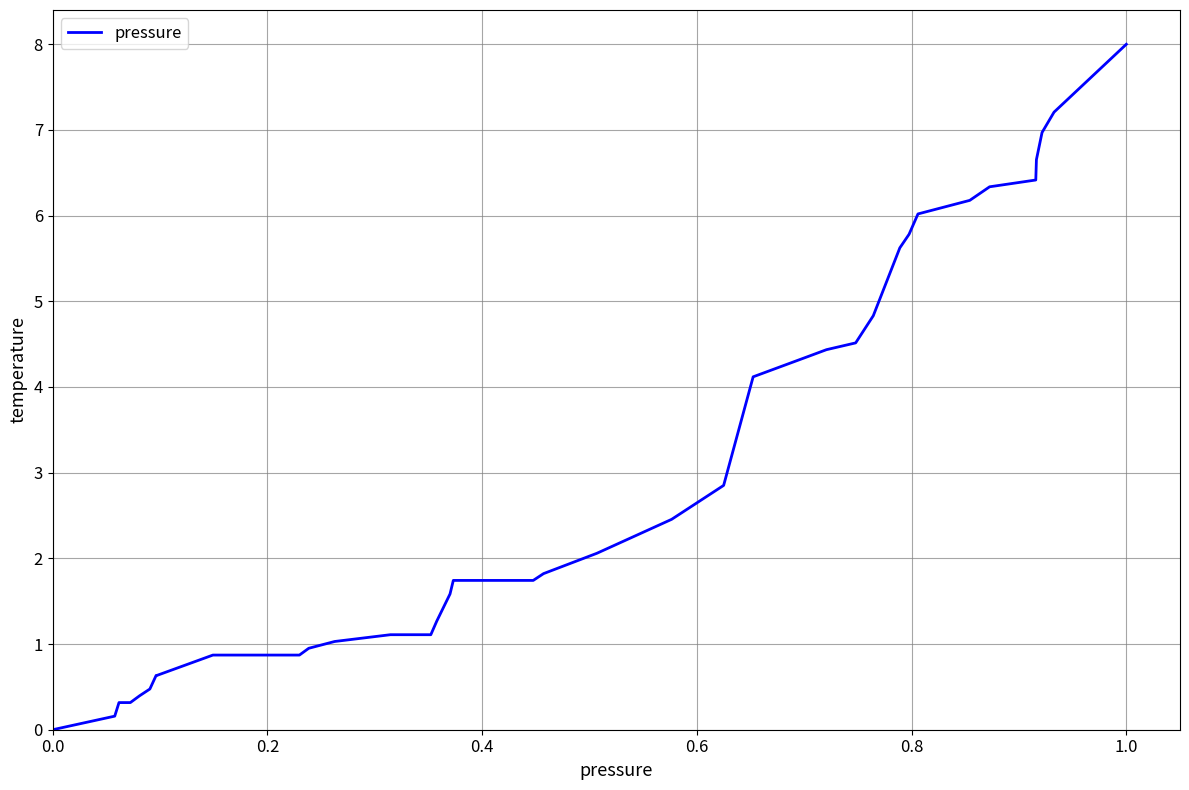

What is the maximum value shown in the chart?

8.0